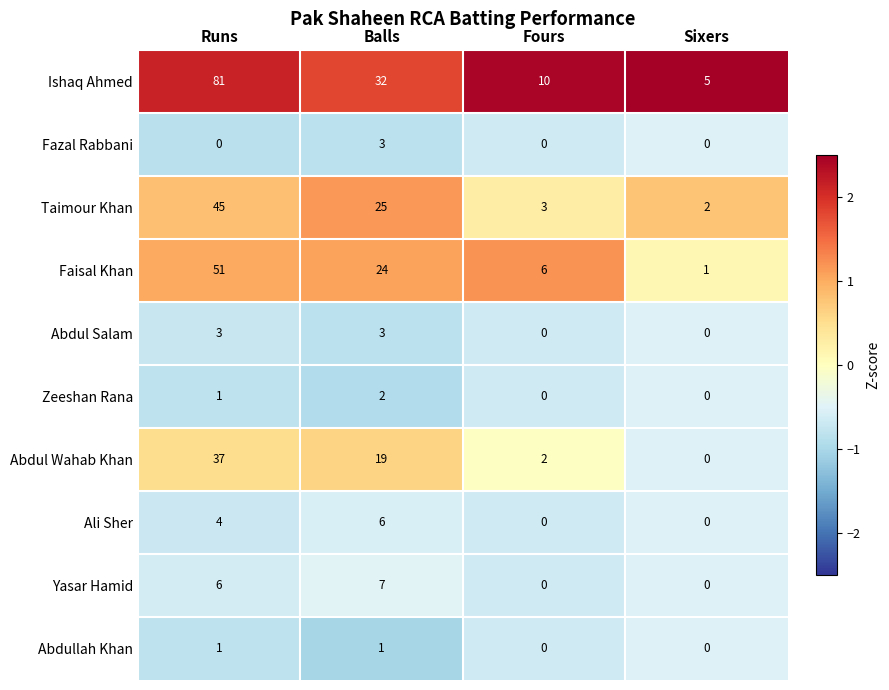

What is the maximum value shown in the chart?

81